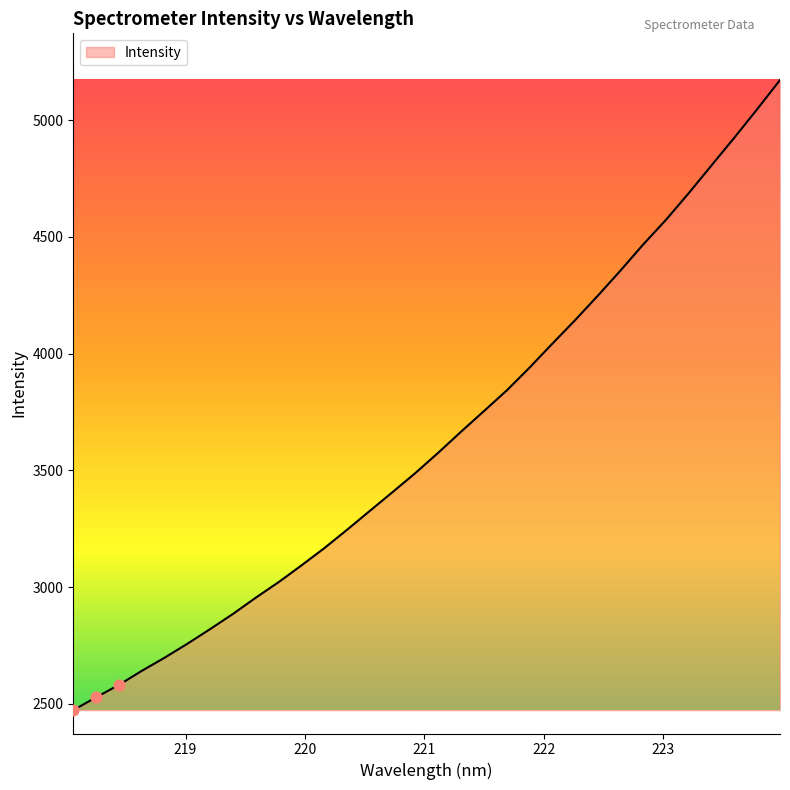

What is the greatest value displayed?

5171.9